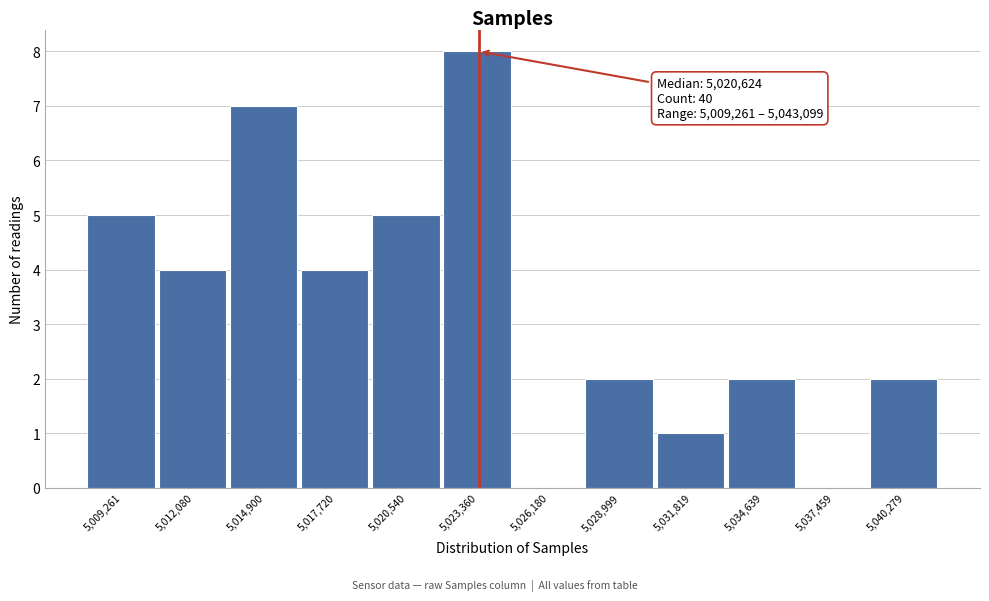

Reading left to right, transcribe all the data shown in this chart.

5,009,261=5	5,012,080=4	5,014,900=7	5,017,720=4	5,020,540=5	5,023,360=8	5,026,180=0	5,028,999=2	5,031,819=1	5,034,639=2	5,037,459=0	5,040,279=2